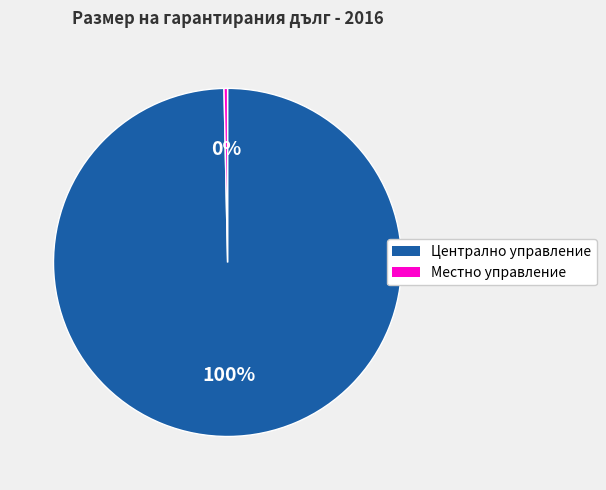

What is the smallest slice in the pie chart?

Местно управление